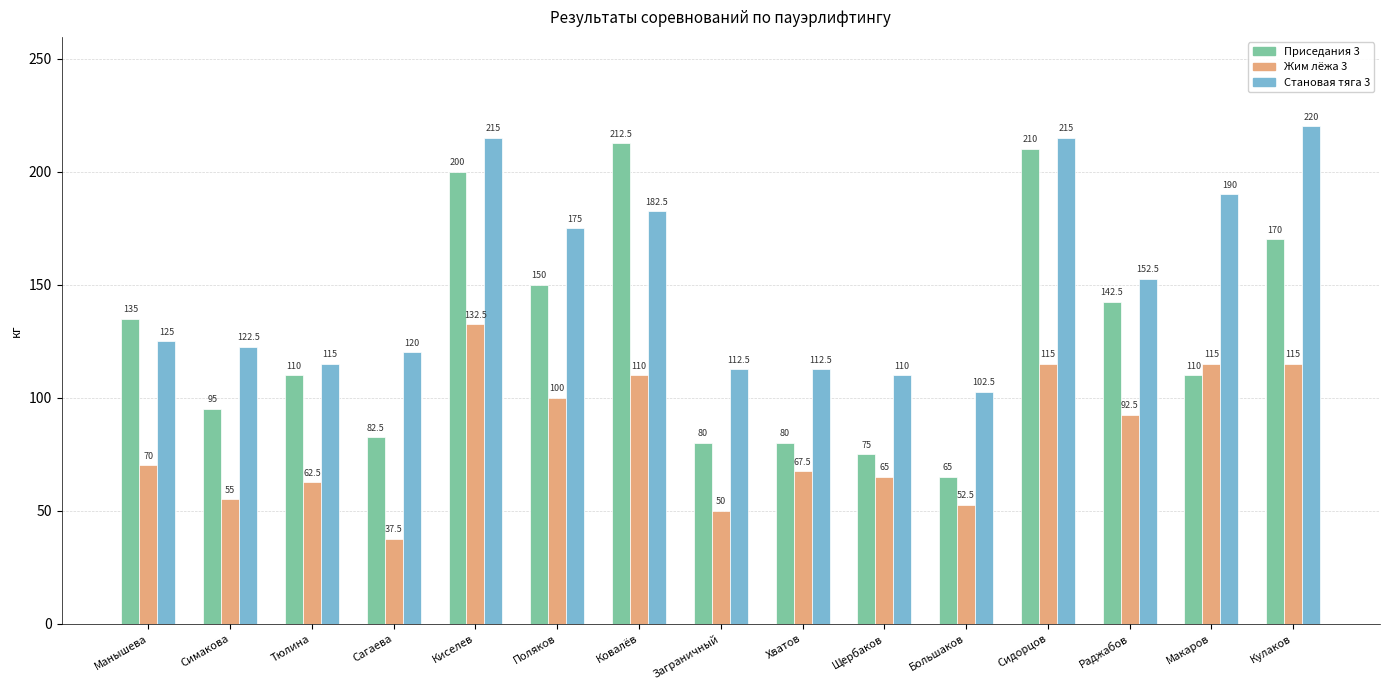

How many bars are there in each group?

3